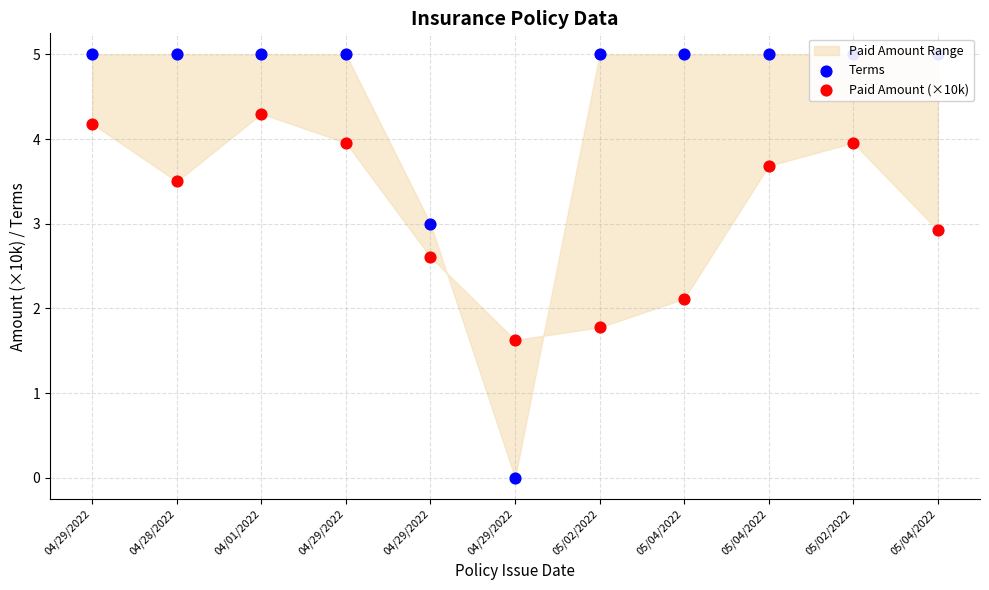

What is the total value across all series at 05/04/2022?

7.1